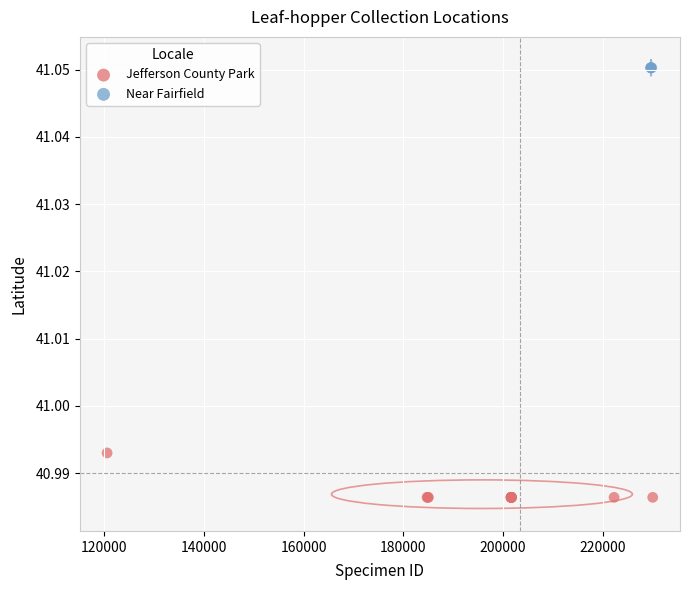

Which series reaches the minimum Y coordinate?

Jefferson County Park